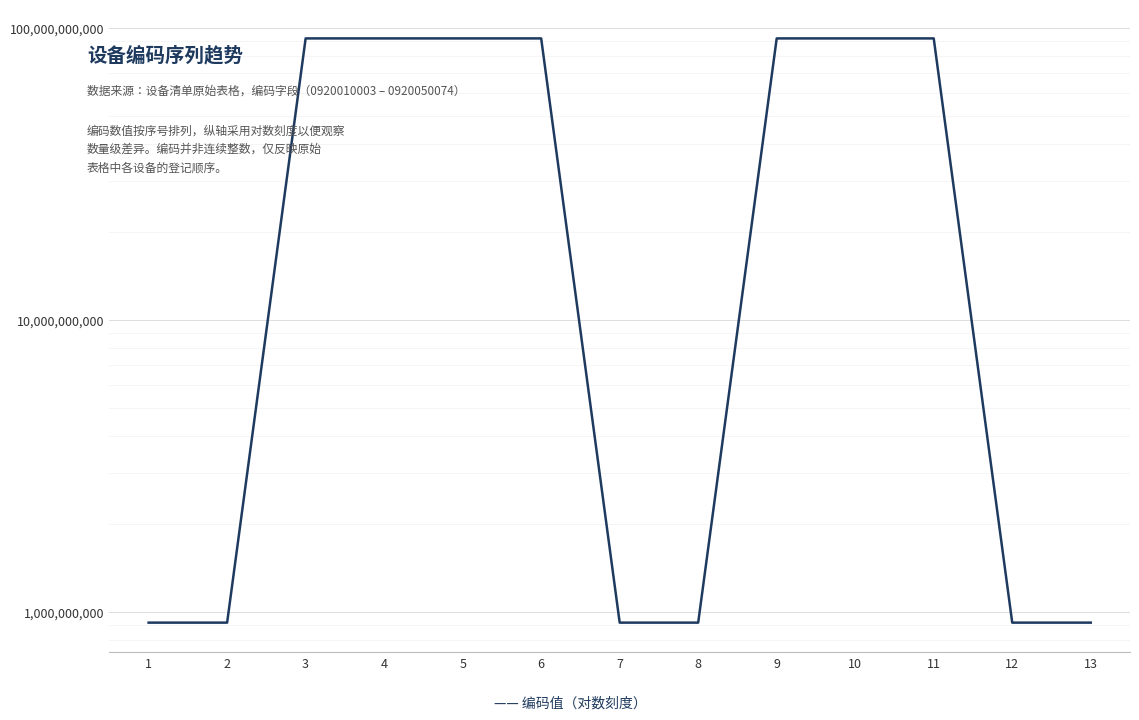

At which label is the value closest to 46461515080?

8